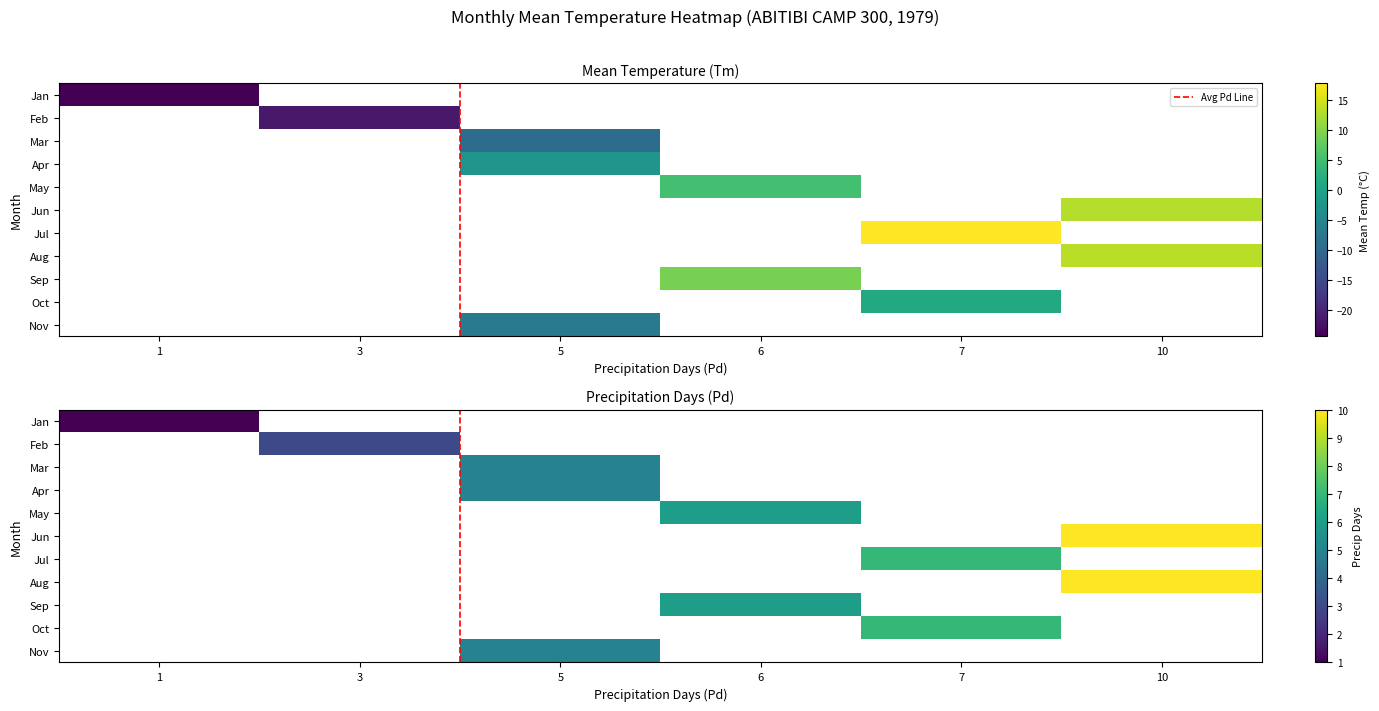

Reading left to right, list all the values displayed in this chart.

Tm: -24.3	-21.5	-9.5	-2.4	5.2	13.1	17.7	13.3	9.1	1.2	-7.0
Pd: 1.0	3.0	5.0	5.0	6.0	10.0	7.0	10.0	6.0	7.0	5.0